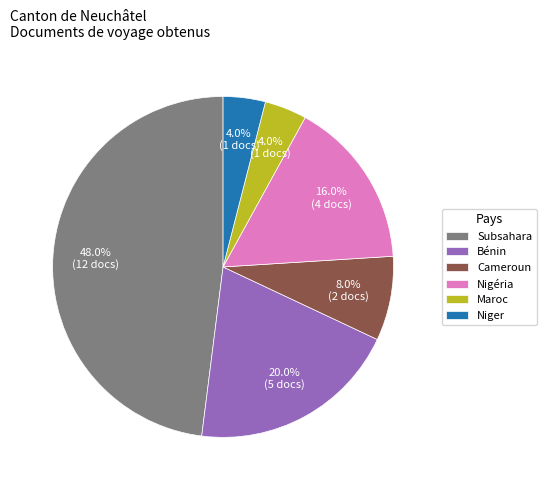

Approximately how many times larger is the value at Subsahara compared to Bénin?

2.4